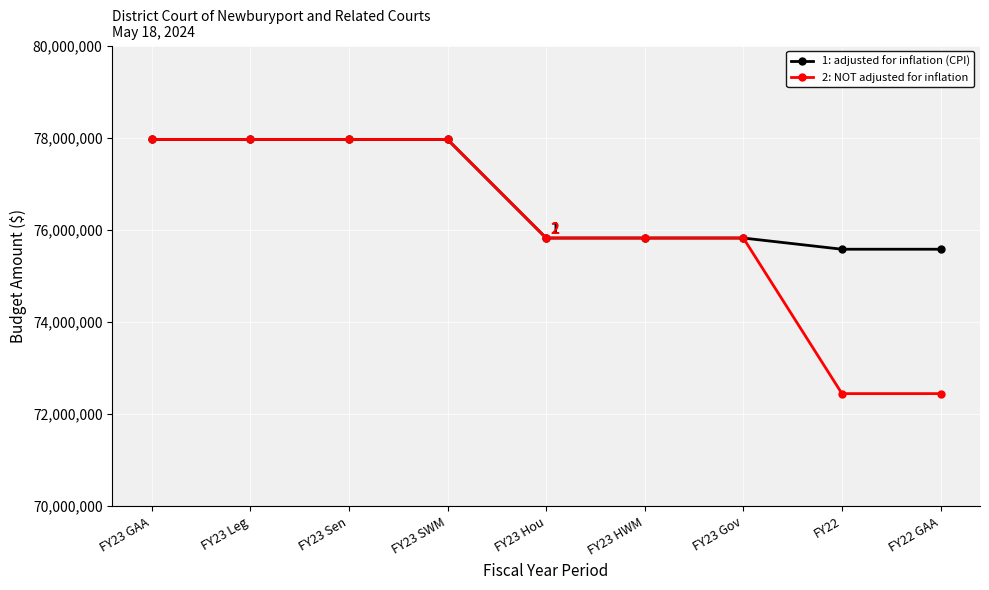

What is the total value across all series at FY23 Gov?

151642972